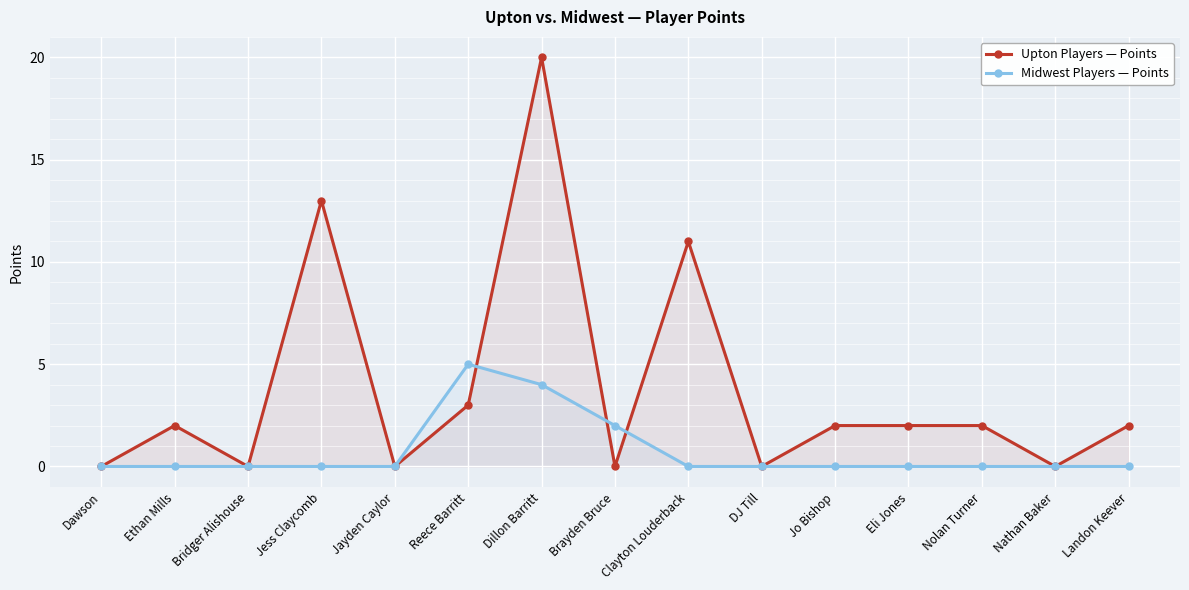

Is the value of Upton Players — Points at Nolan Turner greater than the value of Midwest Players — Points at Ethan Mills?

Yes